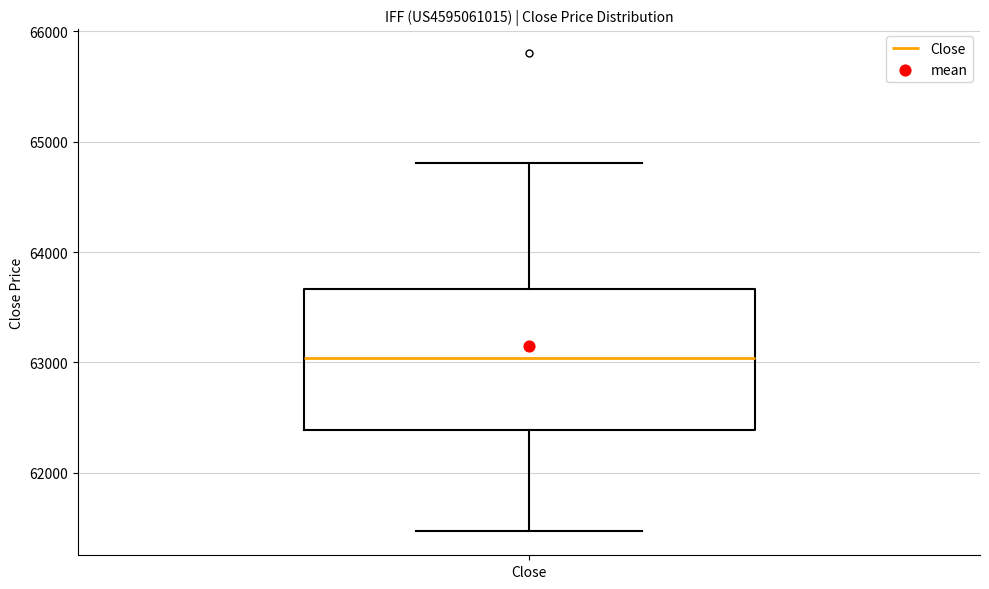

Transcribe this box plot: give where the median line is, the range the box spans, and where the two whiskers end, as read against the y-axis. The values are not printed on the chart, so give them approximately, as read against the axis.

median 63000, box 62400 to 63700, whiskers 61500 to 64800